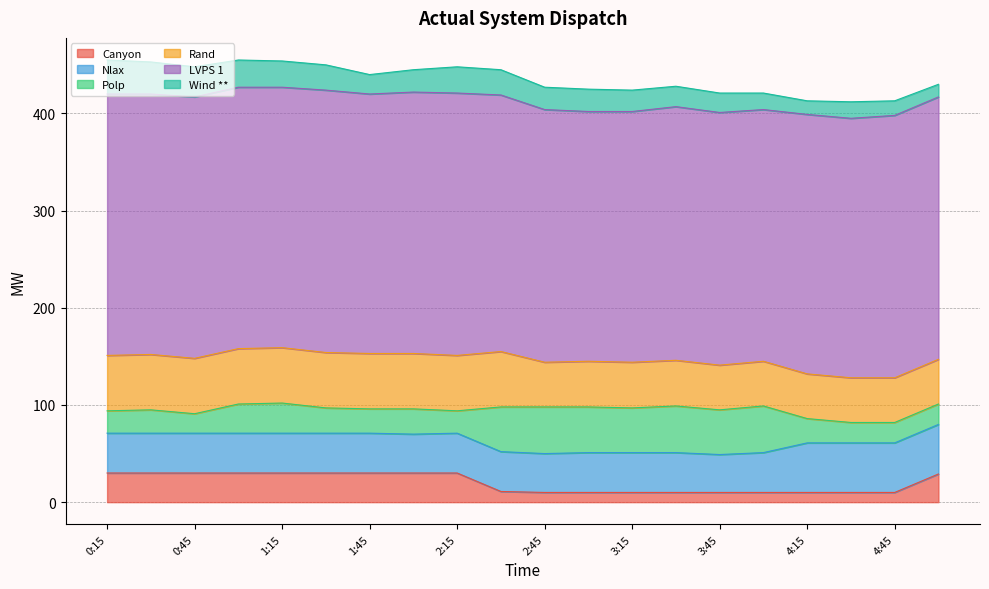

At which category does Wind ** reach its first local valley?

1:45